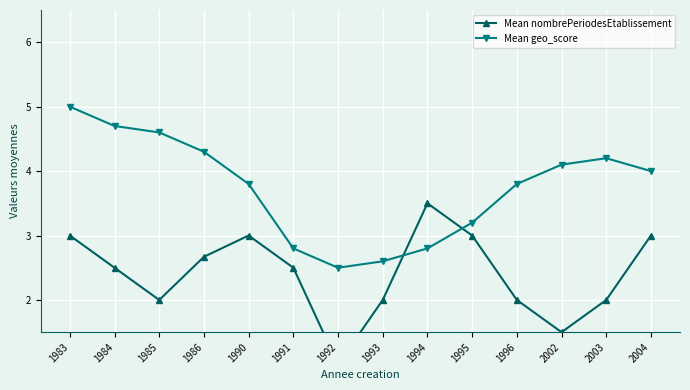

What is the value of the Mean nombrePeriodesEtablissement point at the 14th from the left?

3.0